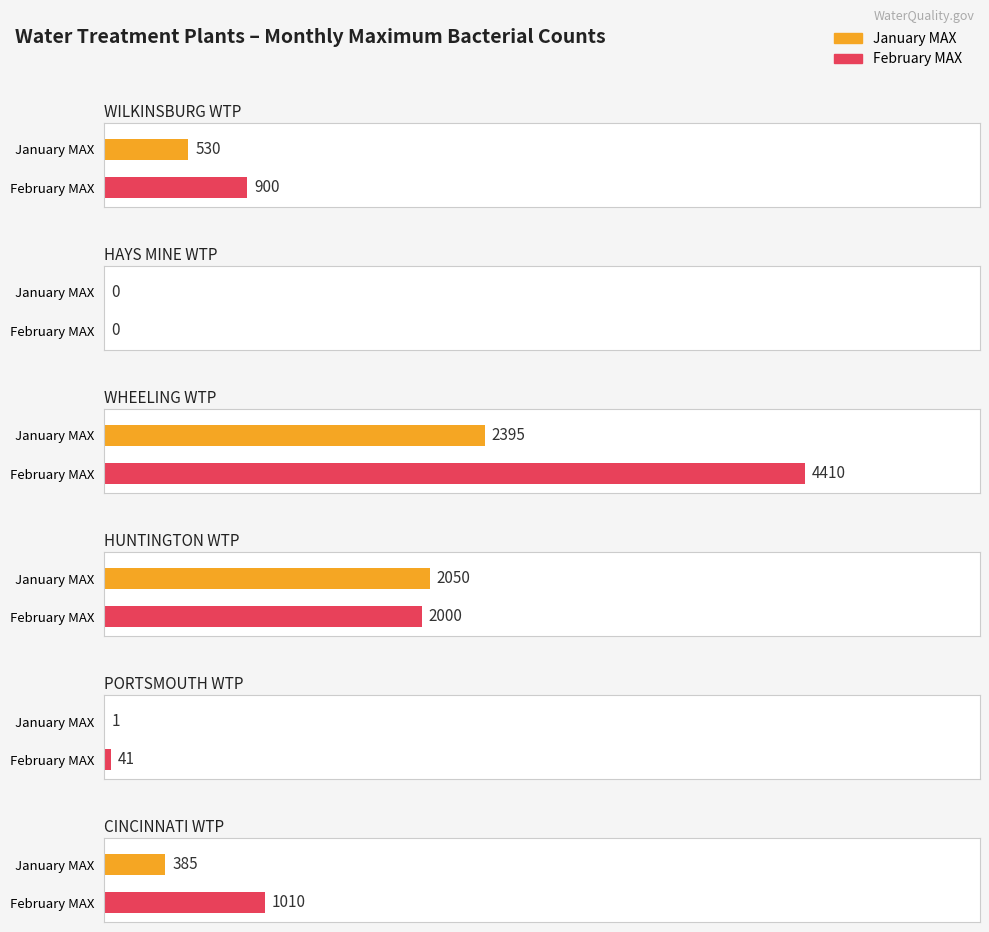

What position from the left is WHEELING WTP?

3